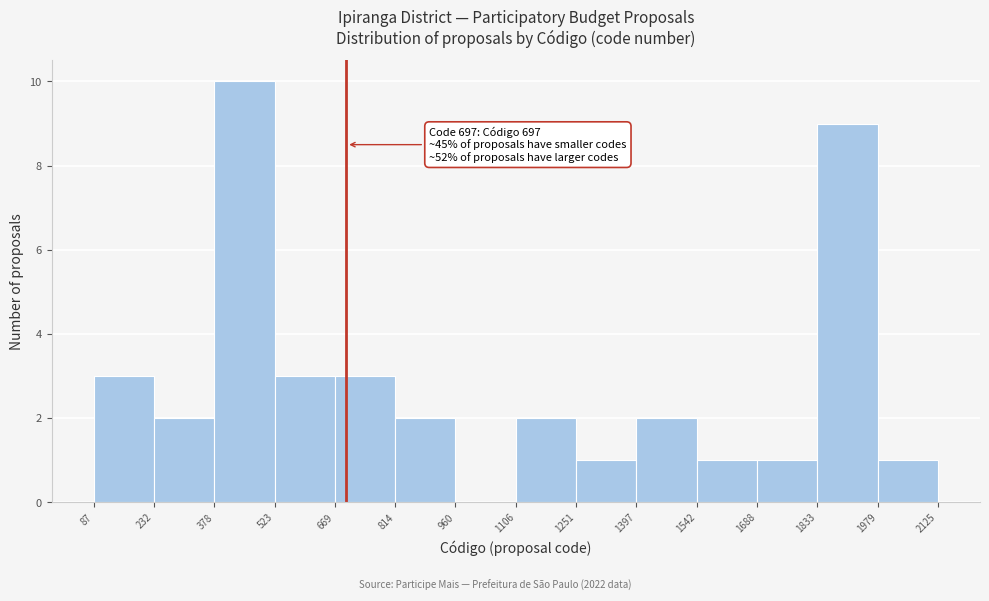

Over which range of the x-axis is the bar tallest?

378 to 523